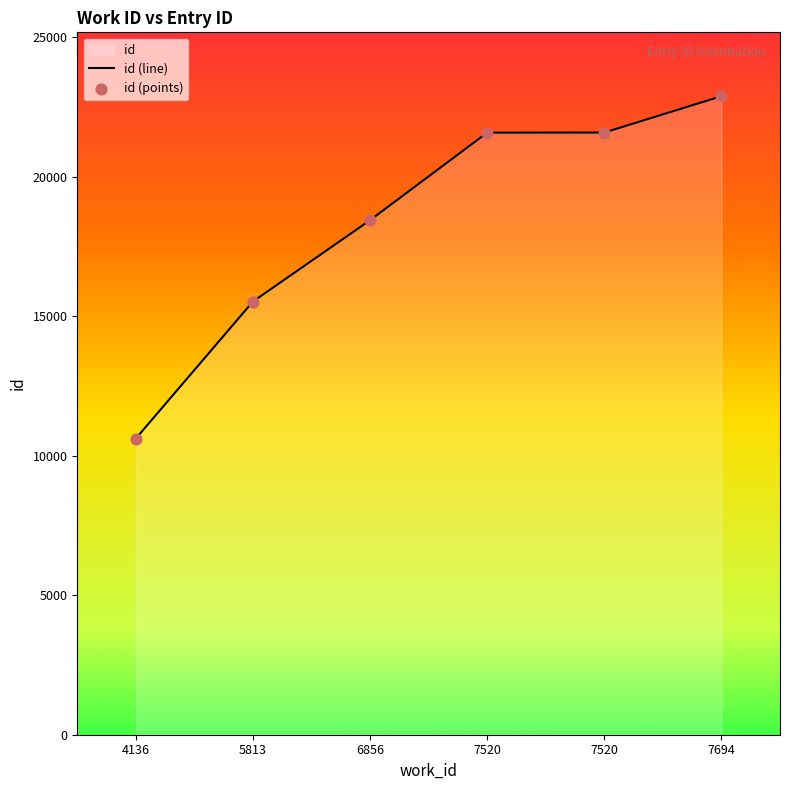

Which series contains the highest Y value?

id (line)